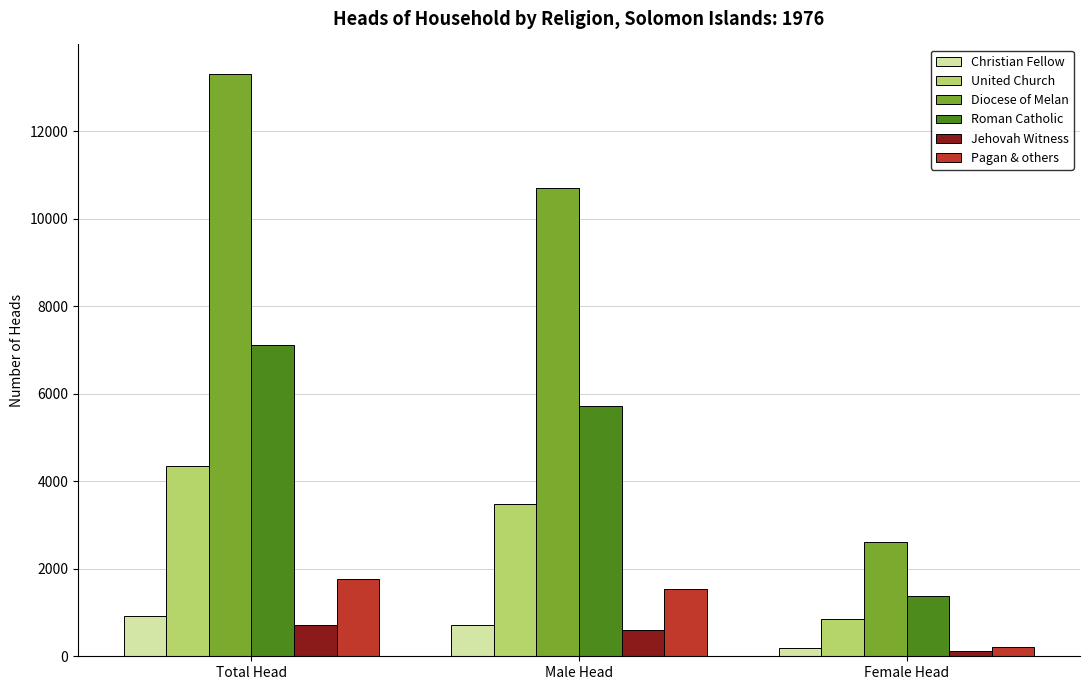

What is the spread (max minus min) of values at Total Head?

12602